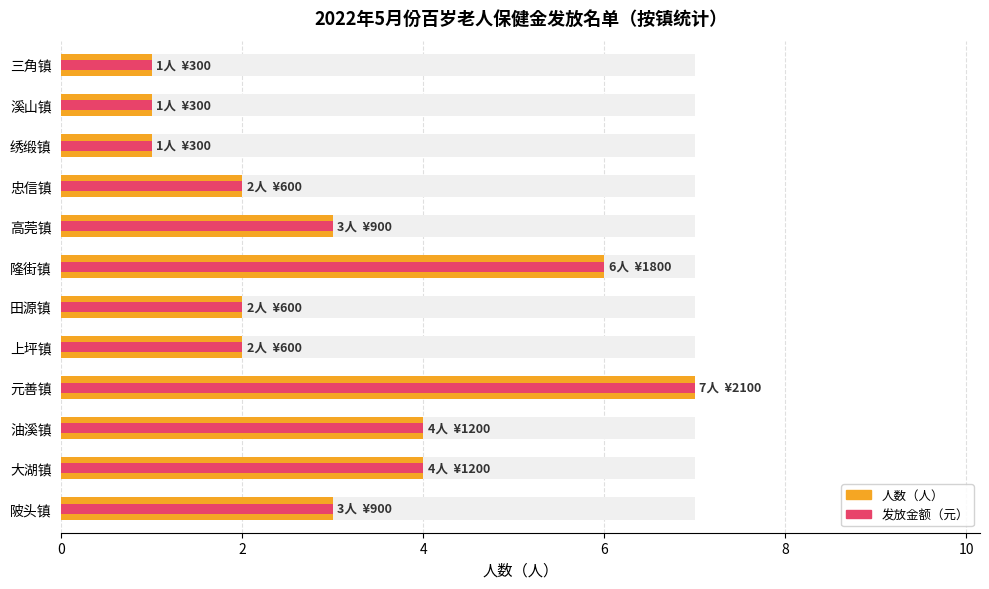

How many bars are there in each group?

2